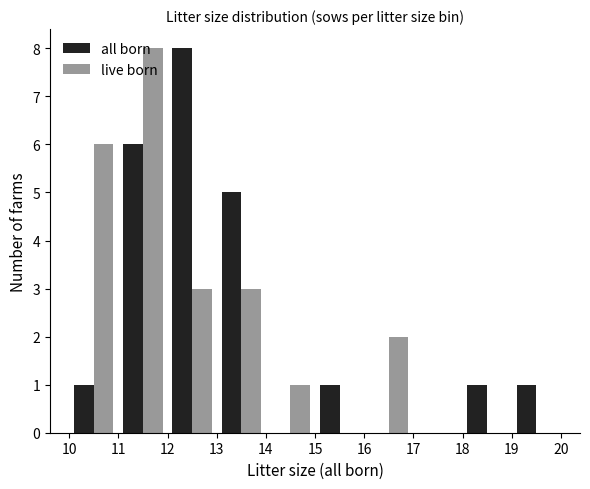

Reading left to right, transcribe this chart: for each range on the x-axis, give the height of each series' bar. The values are not printed on the chart, so give them approximately, as read against the axis.

10 to 11: all born=1	live born=6
11 to 12: all born=6	live born=8
12 to 13: all born=8	live born=3
13 to 14: all born=5	live born=3
14 to 15: all born=0	live born=1
15 to 16: all born=1	live born=0
16 to 17: all born=0	live born=2
17 to 18: all born=0	live born=0
18 to 19: all born=1	live born=0
19 to 20: all born=1	live born=0